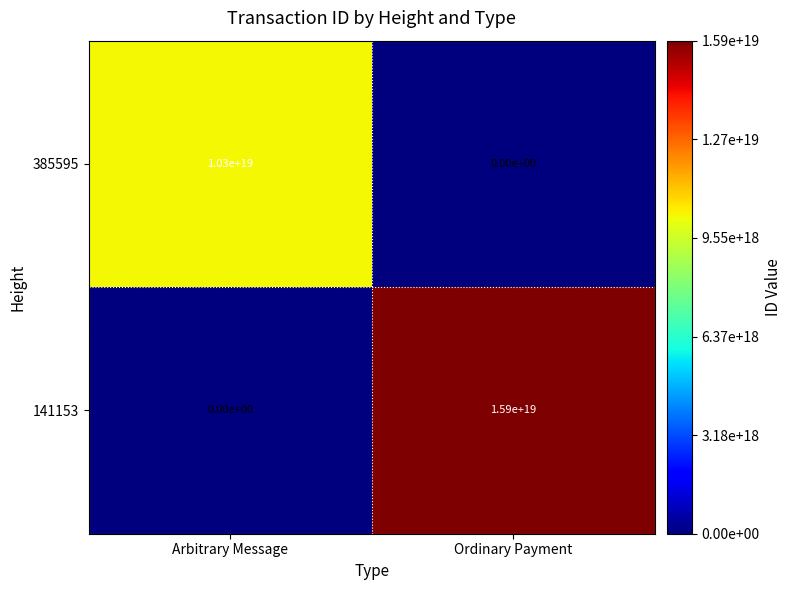

List the series in order of their overall mean, highest first.

141153, 385595